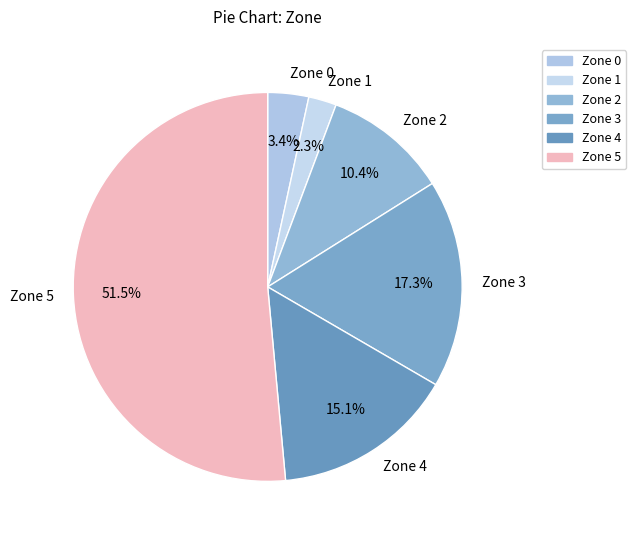

Rank the categories by value from lowest to highest.

Zone 1, Zone 0, Zone 2, Zone 4, Zone 3, Zone 5